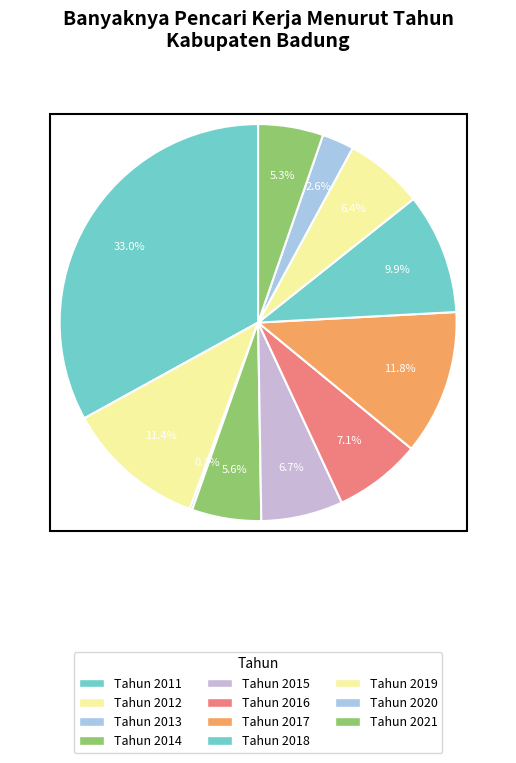

Which category has the smallest portion of the pie?

Tahun 2013